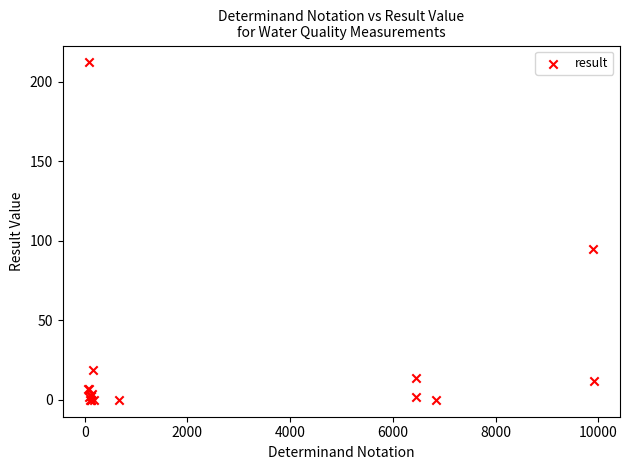

What Y value in the scatter plot is closest to 106?

94.5